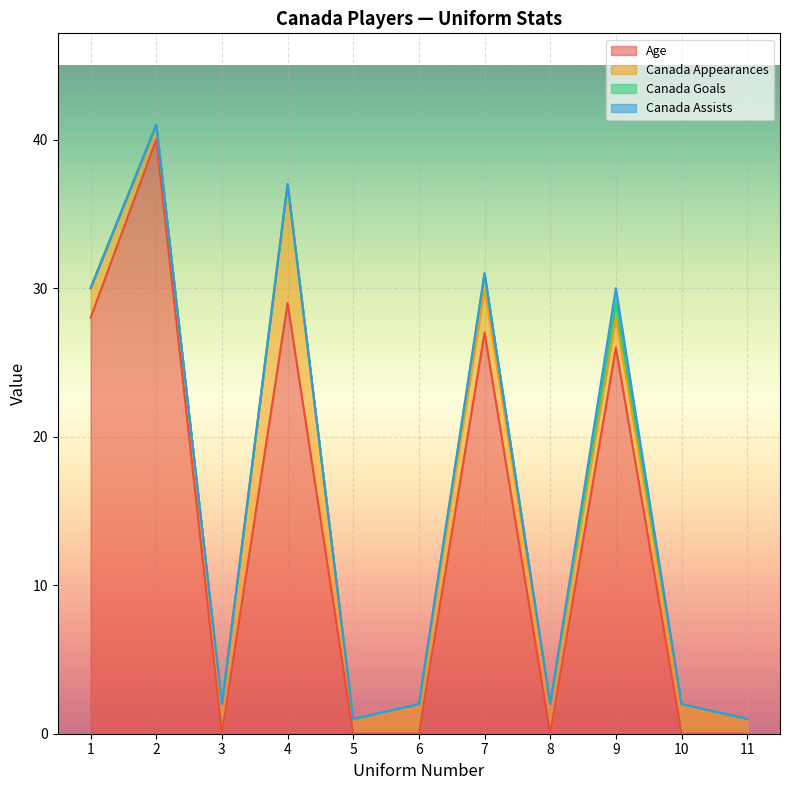

At which category is the sum across all series the highest?

2